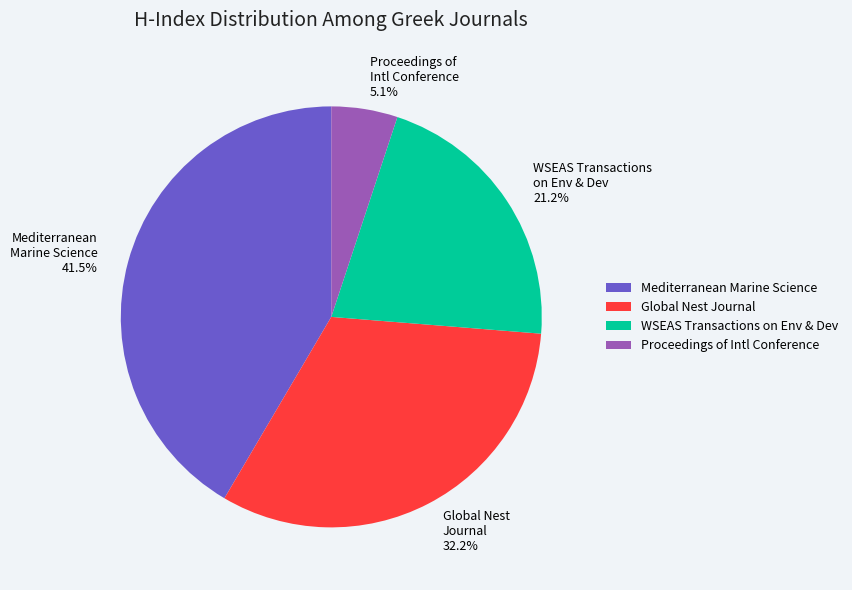

Is there any slice that represents more than half of the pie?

No